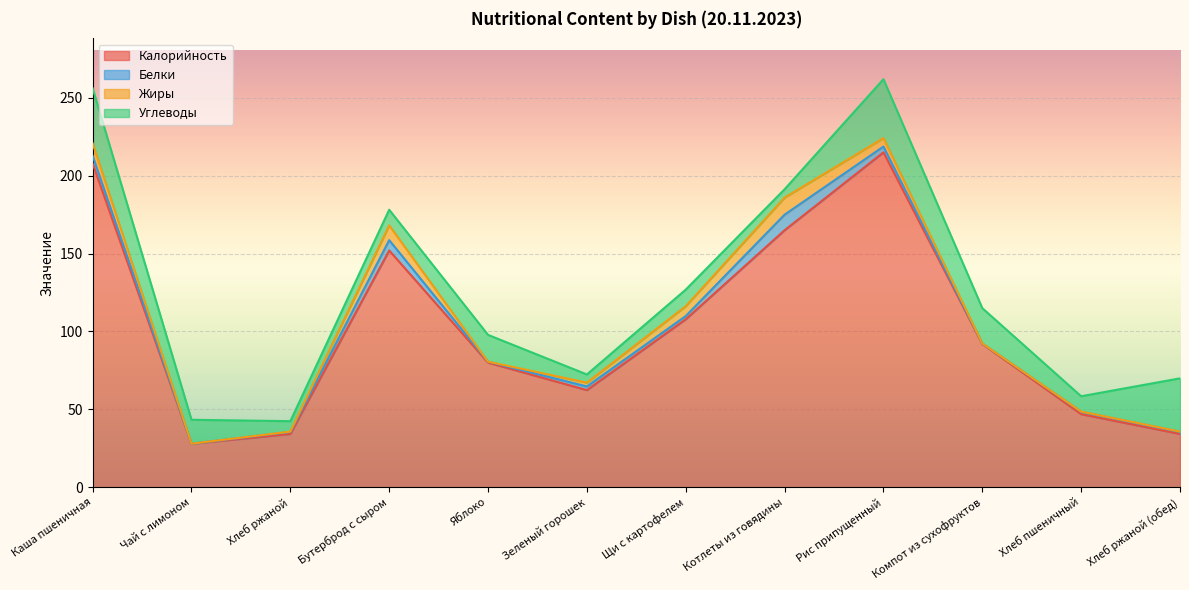

Rank the series by their maximum value, from highest to lowest.

Калорийность, Углеводы, Жиры, Белки